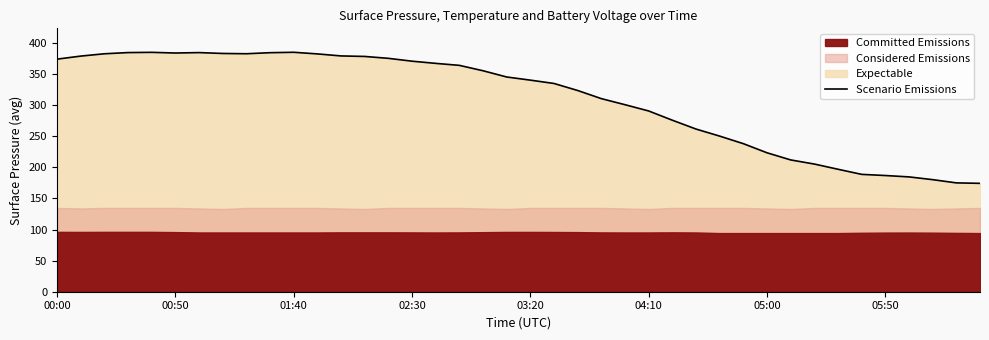

How many interior local valleys (lower than both neighbors) does the data have?

2